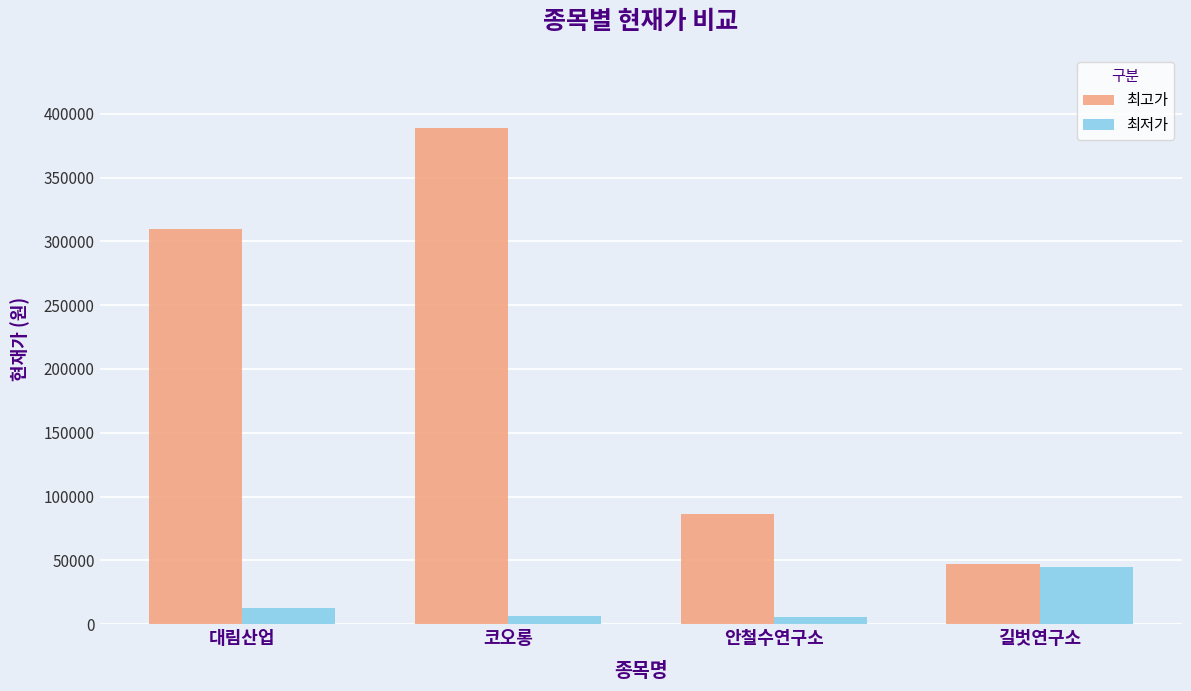

Rank the series at 코오롱 from highest to lowest value.

최고가, 최저가